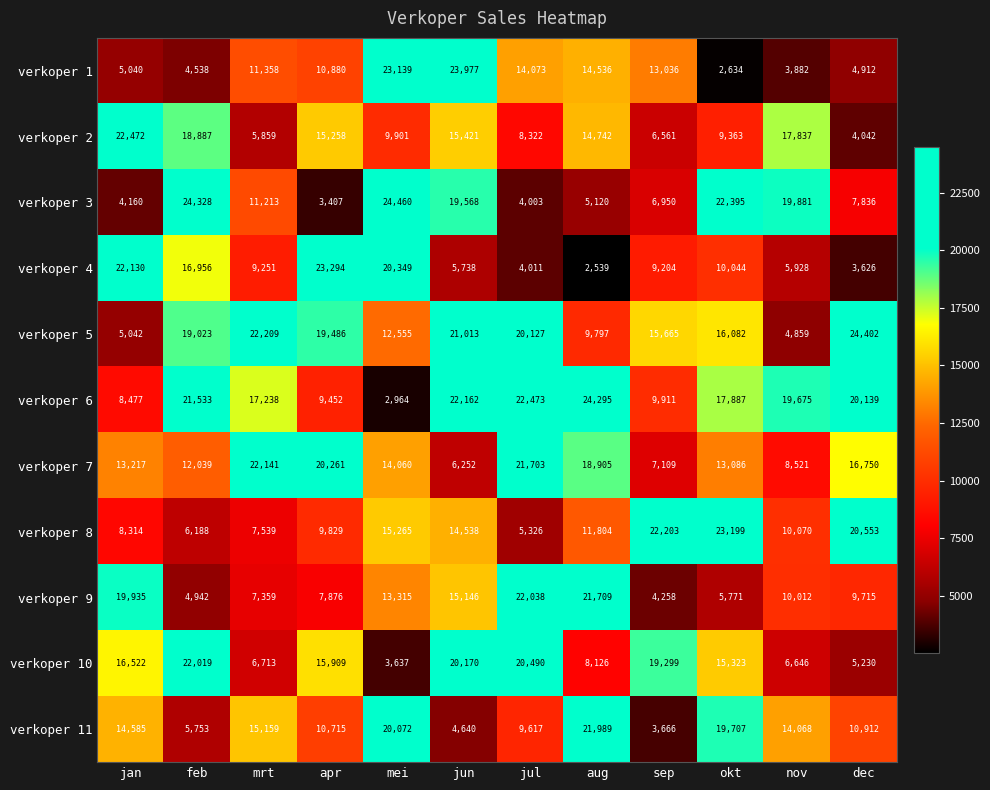

What is the difference between the maximum and minimum values in the verkoper 3 series?

21053